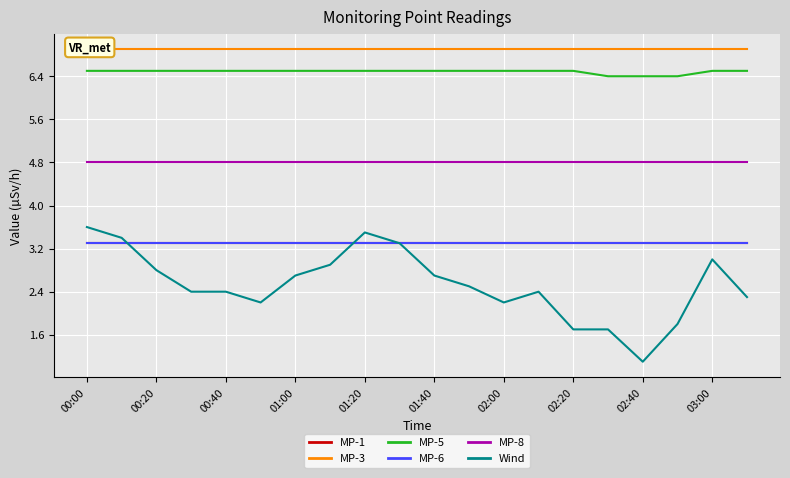

Is the value of MP-1 at 00:20 greater than the value of MP-3 at 16?

No